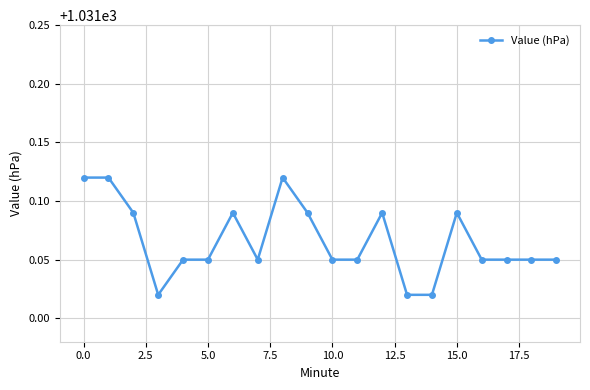

True or false: there are more than 2 points higher than both neighbors.

True